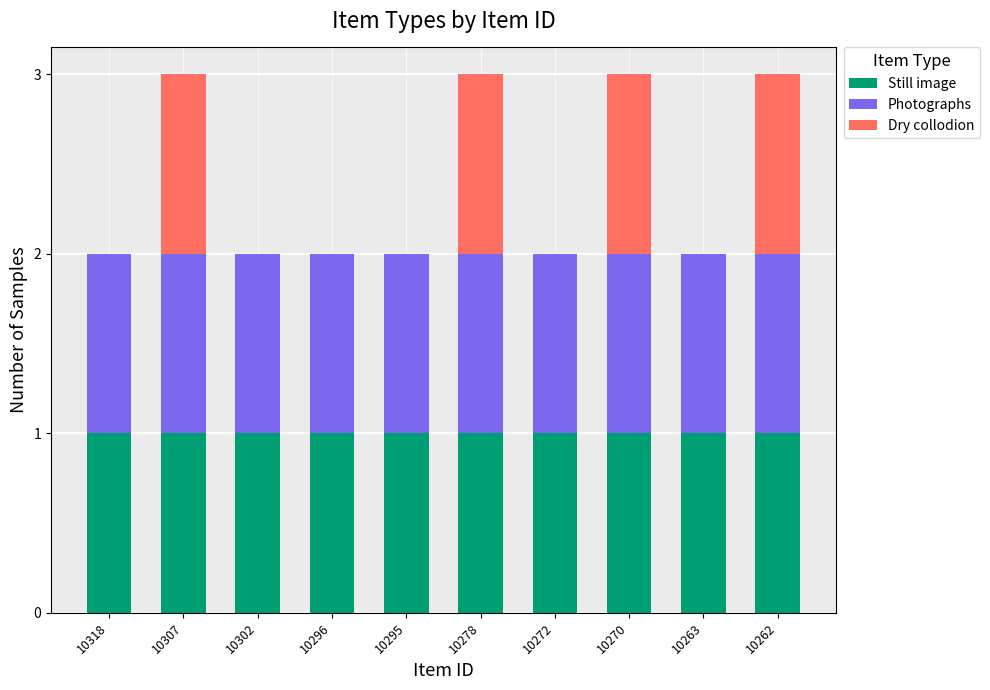

The value of Still image at 10262 is 1. True or false?

True